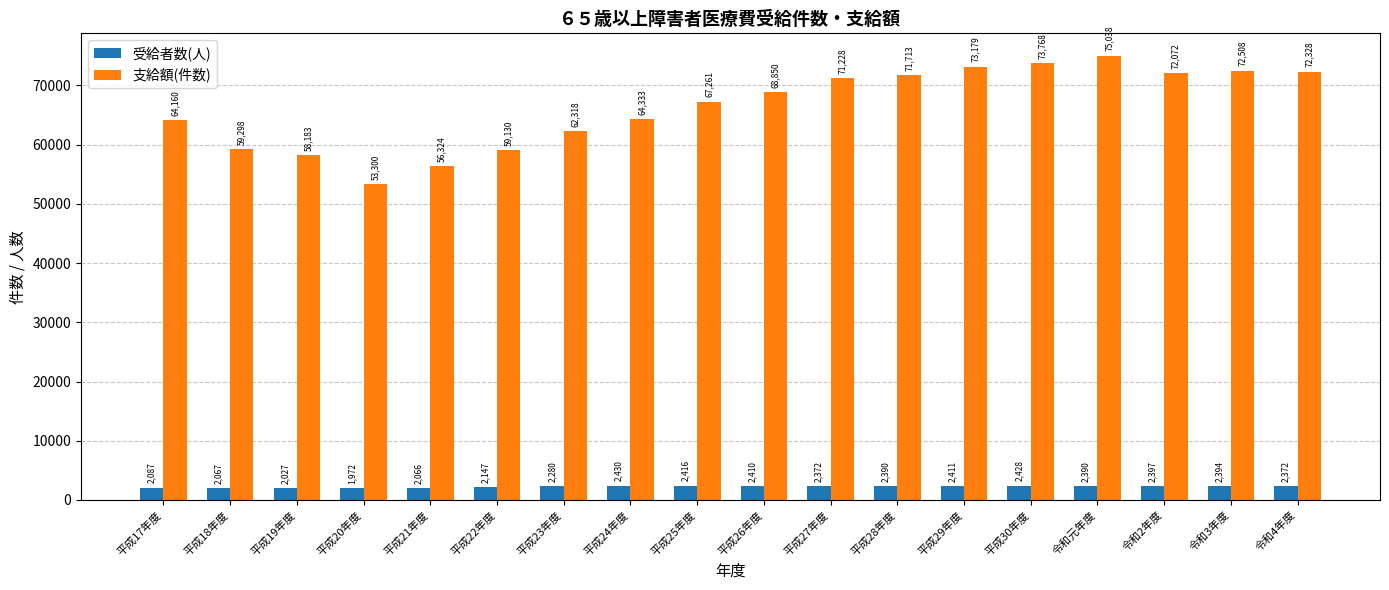

What is the difference between the 受給者数(人) values at 平成20年度 and 平成23年度?

308